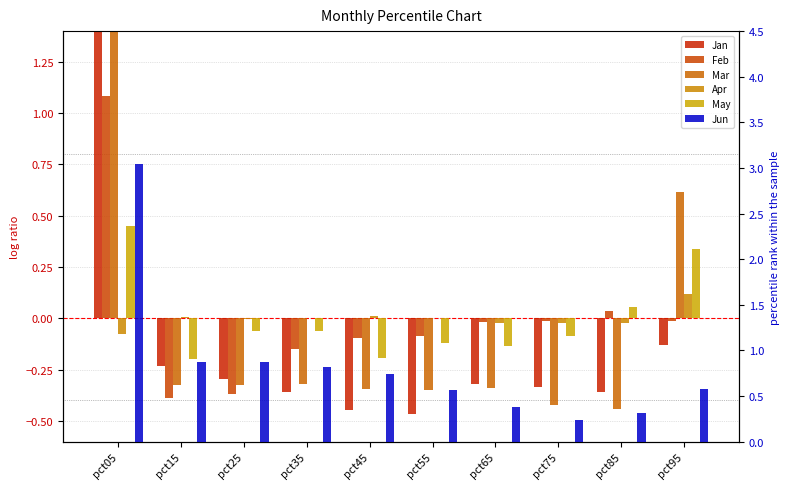

Which series has the widest spread of values?

Jan